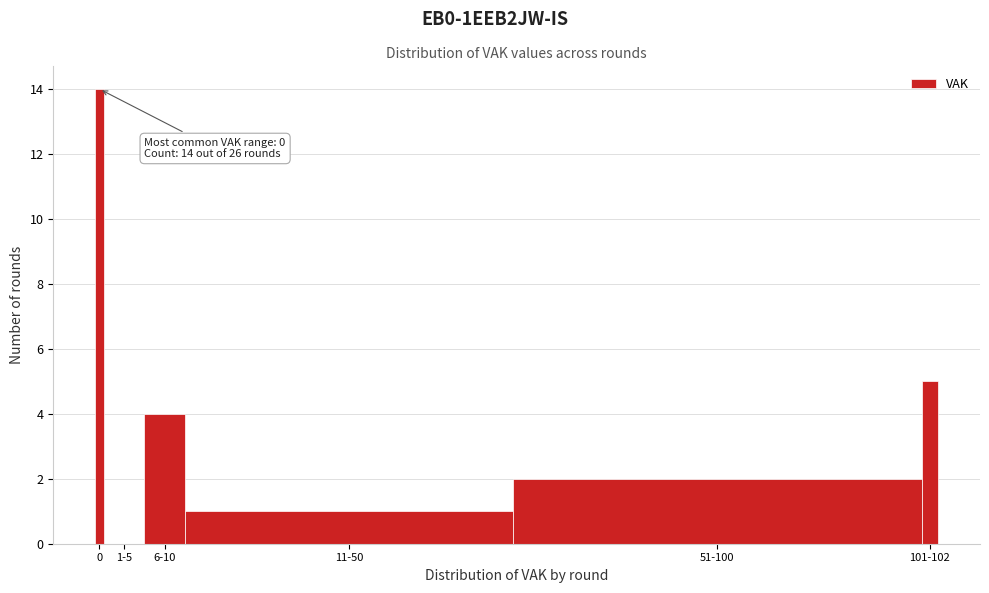

Reading left to right, list all the values displayed in this chart.

0=14	1-5=0	6-10=4	11-50=1	51-100=2	101-102=5